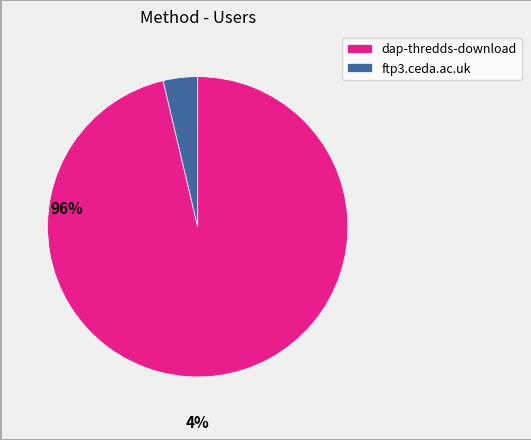

Which has a higher value, dap-thredds-download or ftp3.ceda.ac.uk?

dap-thredds-download